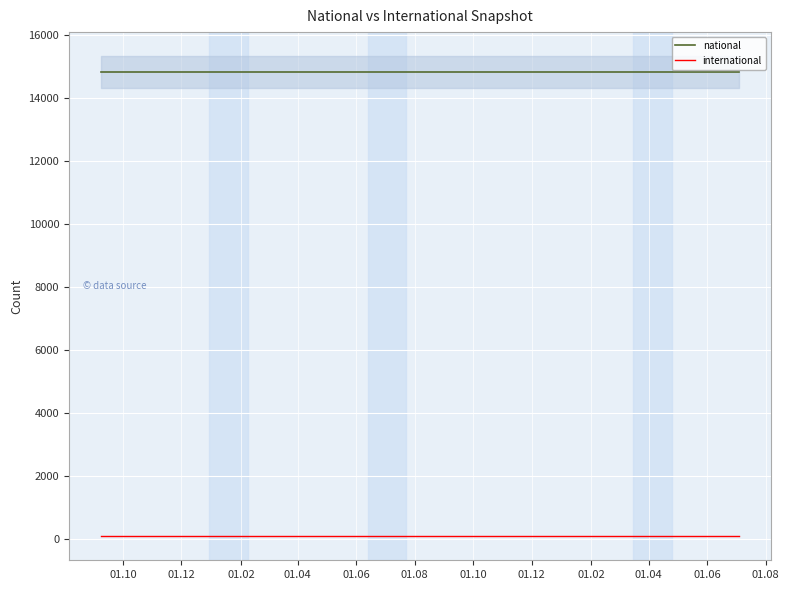

True or false: national and international intersect in this chart.

False